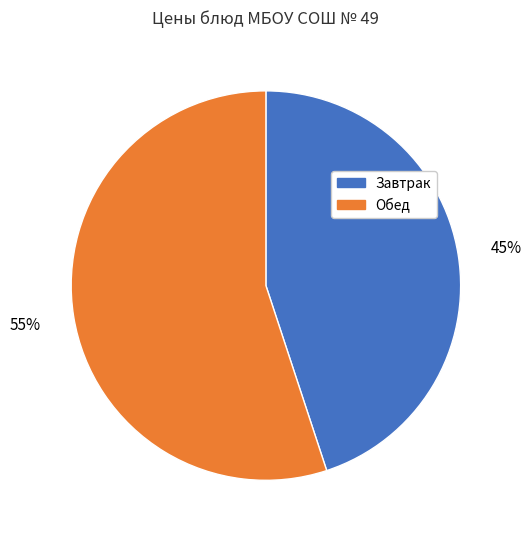

Does any single category account for the majority?

Yes